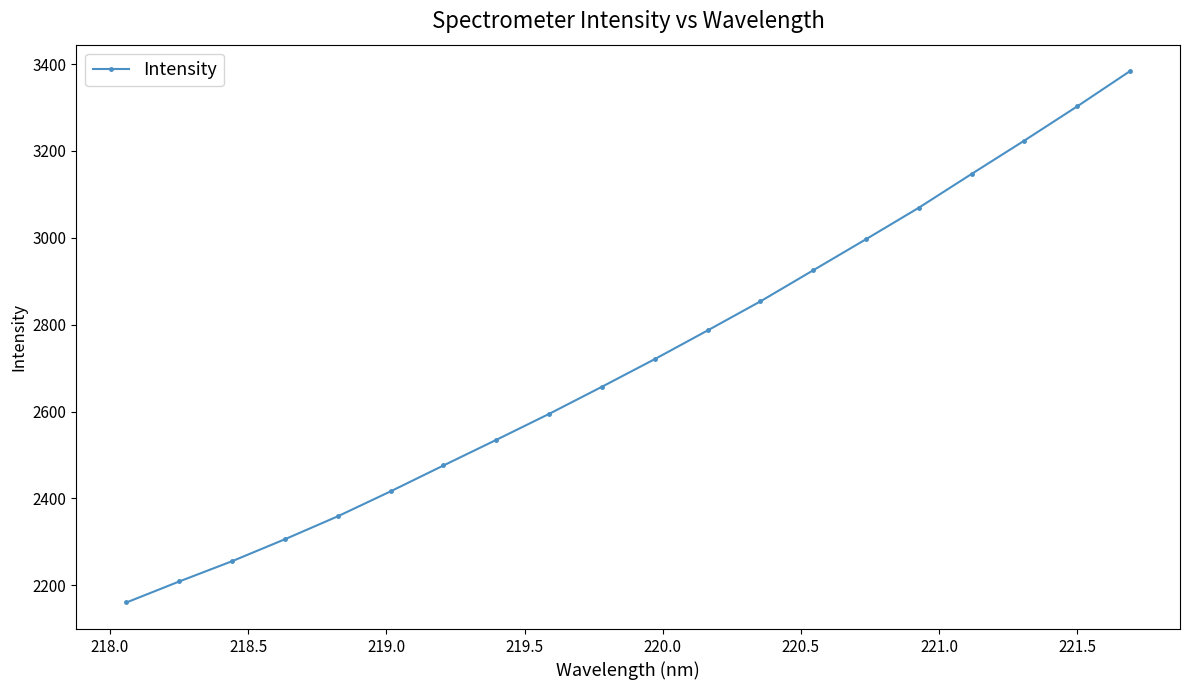

What is the value of the 6th point from the left?

2416.4